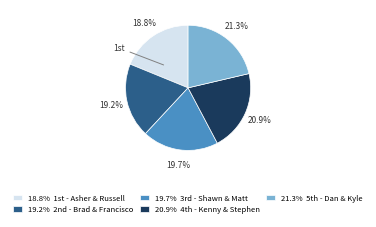

Is there any slice that represents more than half of the pie?

No